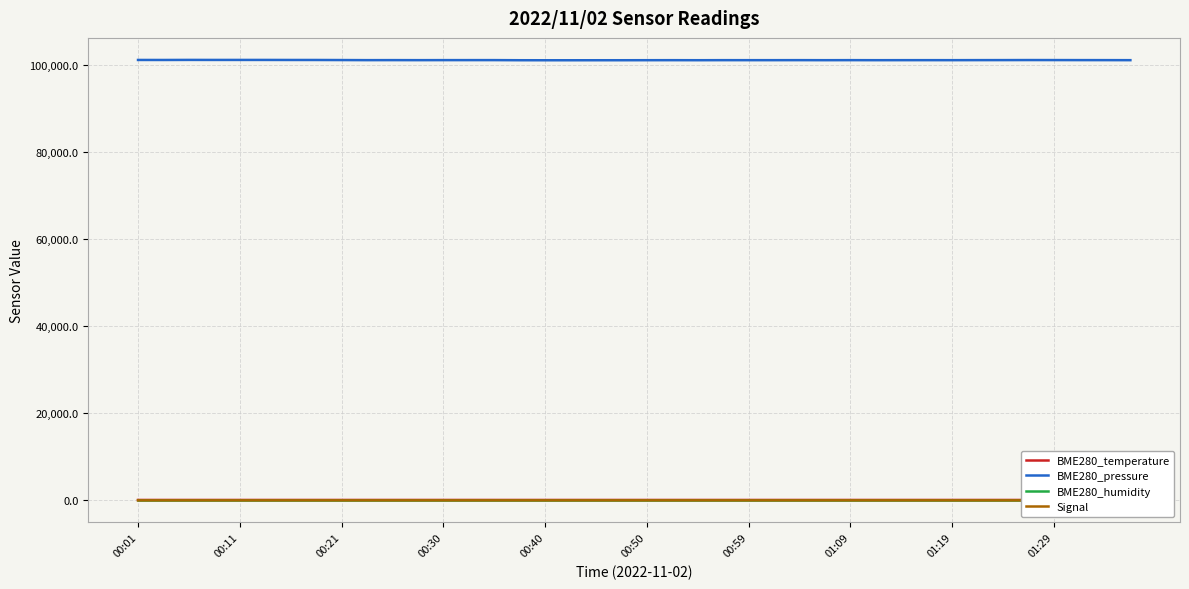

What is the minimum value for BME280_temperature?

10.1